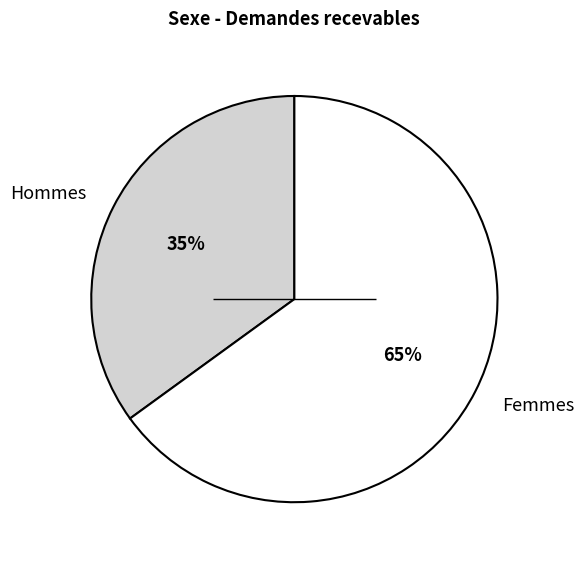

Is it true that Hommes is 35% of the pie?

True